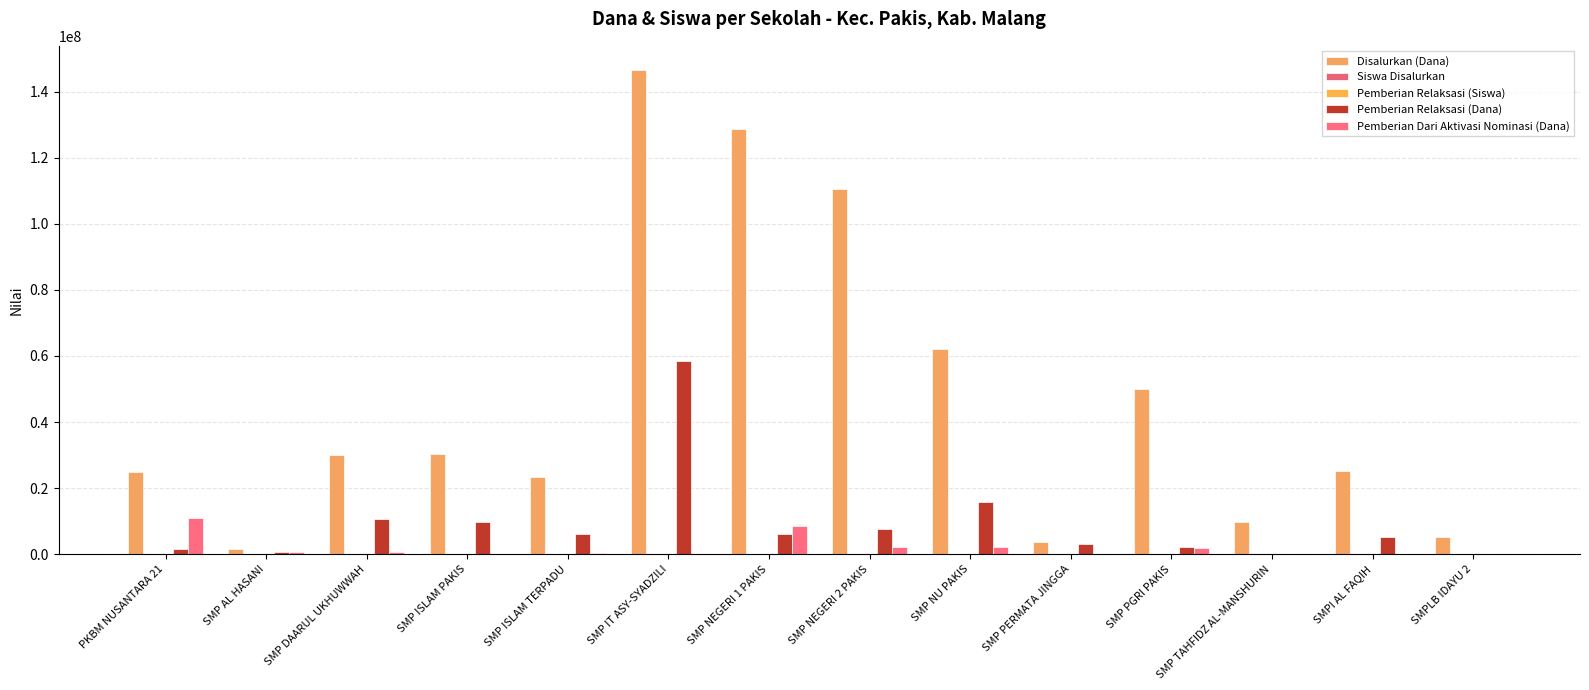

What is the difference between the Pemberian Dari Aktivasi Nominasi (Dana) values at SMP NEGERI 2 PAKIS and SMP DAARUL UKHUWWAH?

1500000